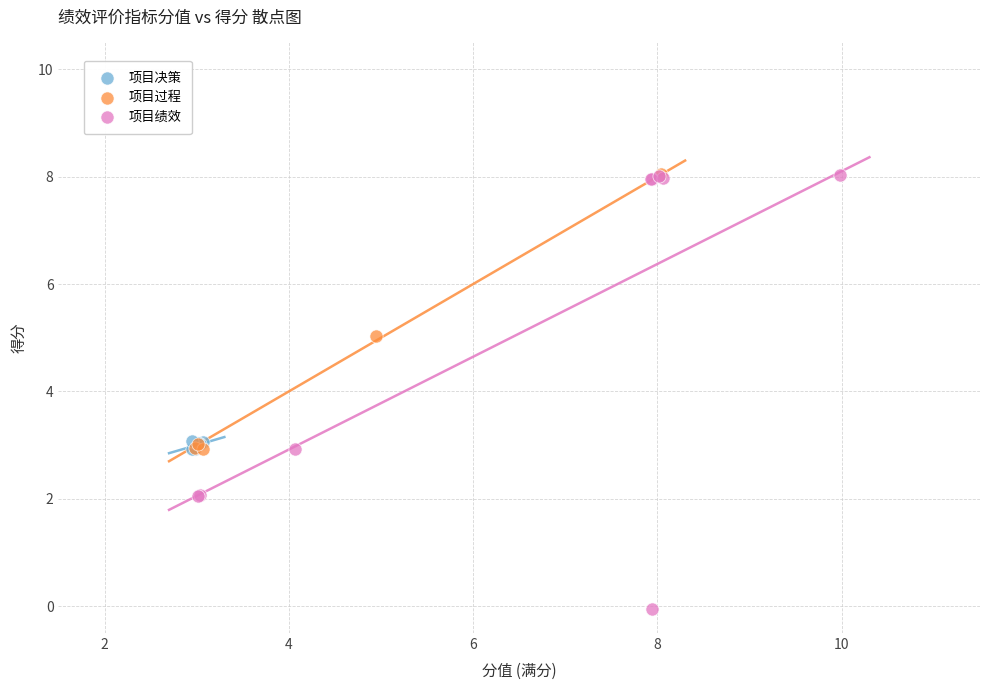

Which series has the largest Y range (max minus min)?

项目绩效